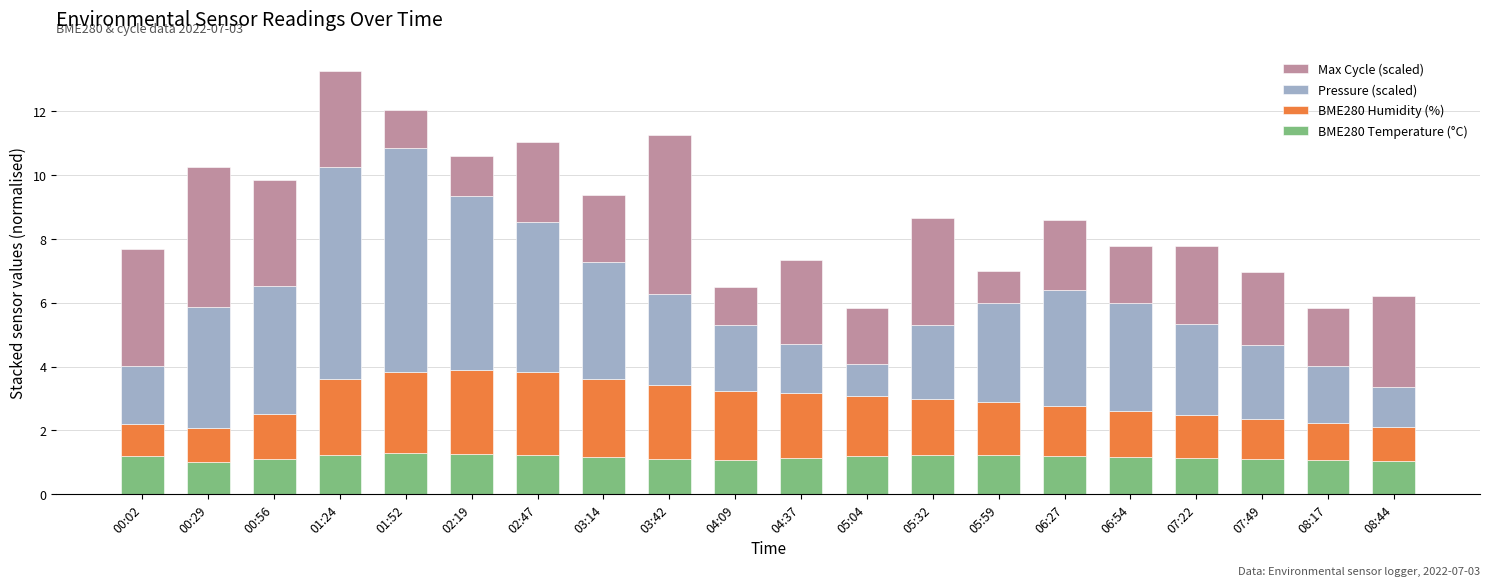

Are the bars horizontal?

No